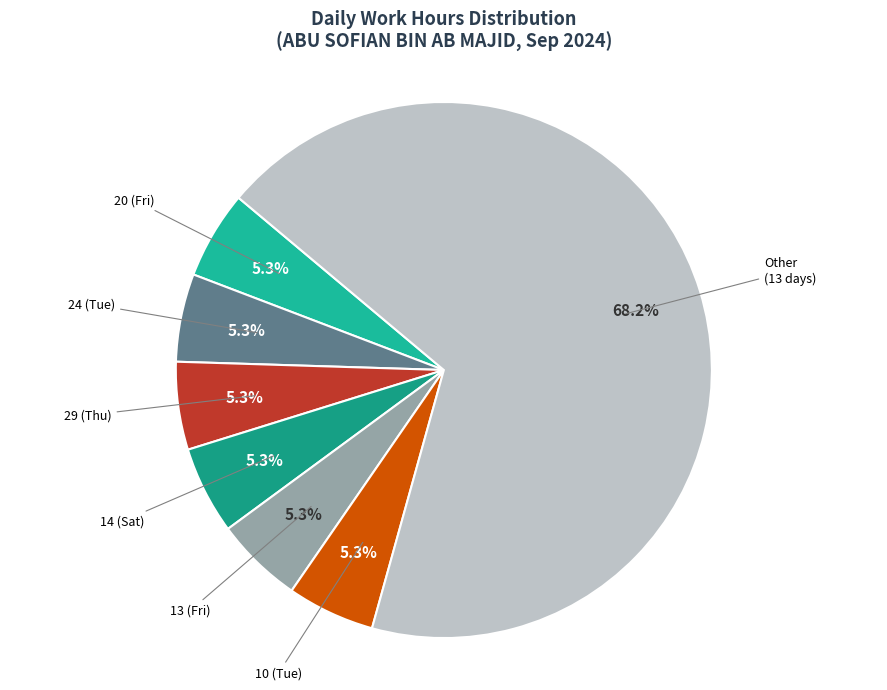

Combined, do 24 (Tue) and 29 (Thu) account for over 50%?

No